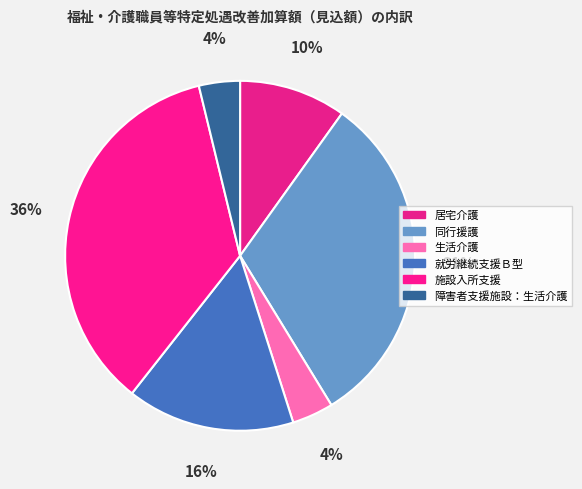

To the nearest percent, what is the combined percentage of 居宅介護 and 同行援護?

41%